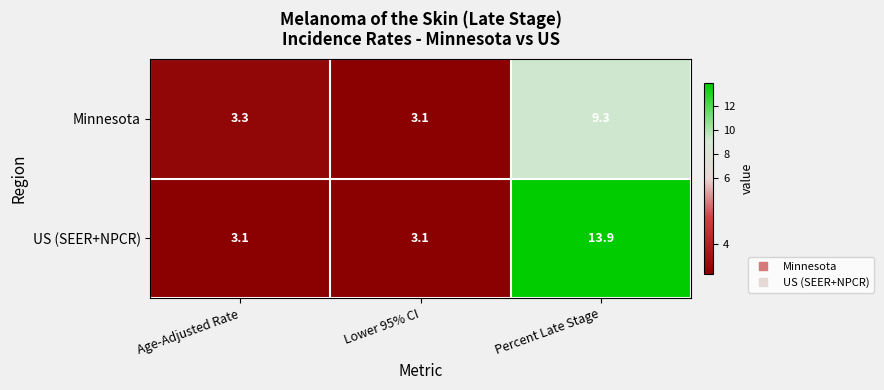

Rank the series by their average value, from highest to lowest.

US (SEER+NPCR), Minnesota